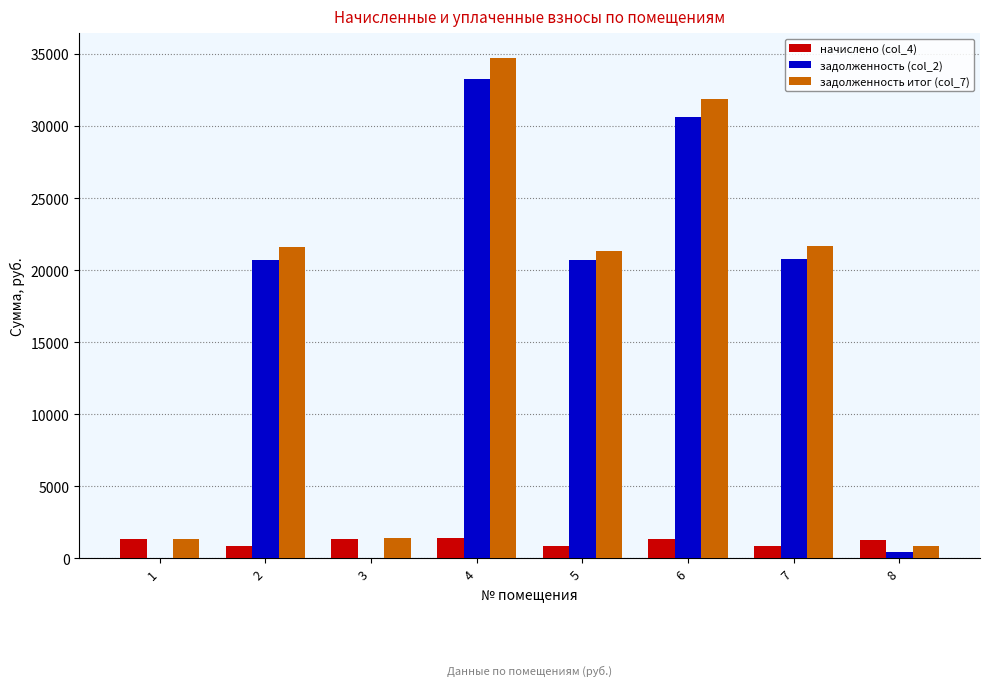

At which category is the sum across all series the highest?

4